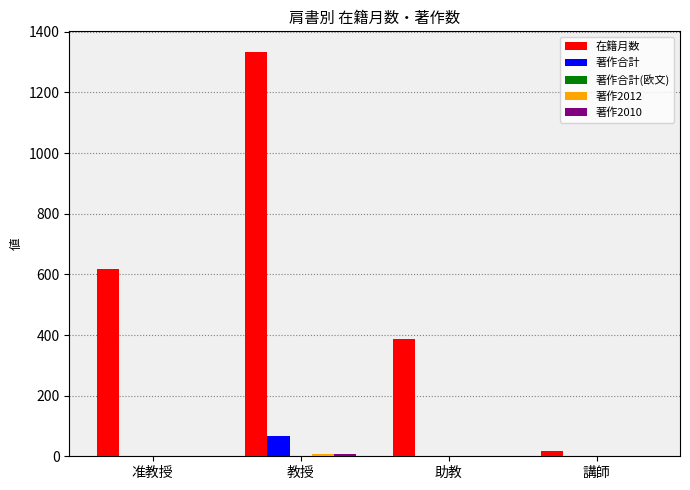

At which category is the sum across all series the highest?

教授